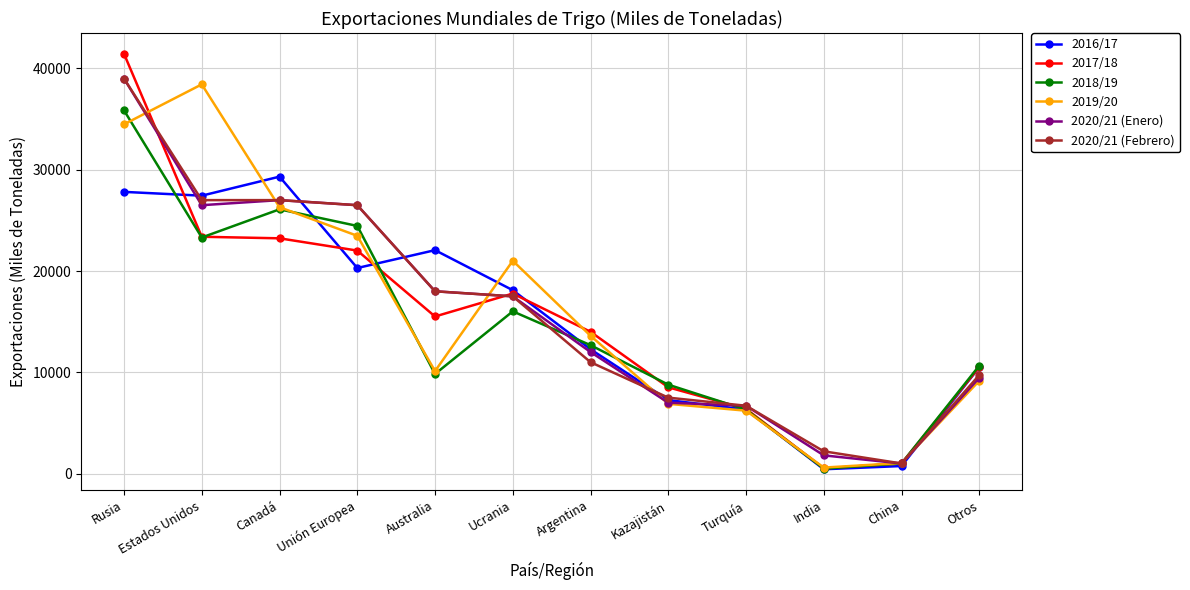

Which series has the largest range (max minus min)?

2017/18